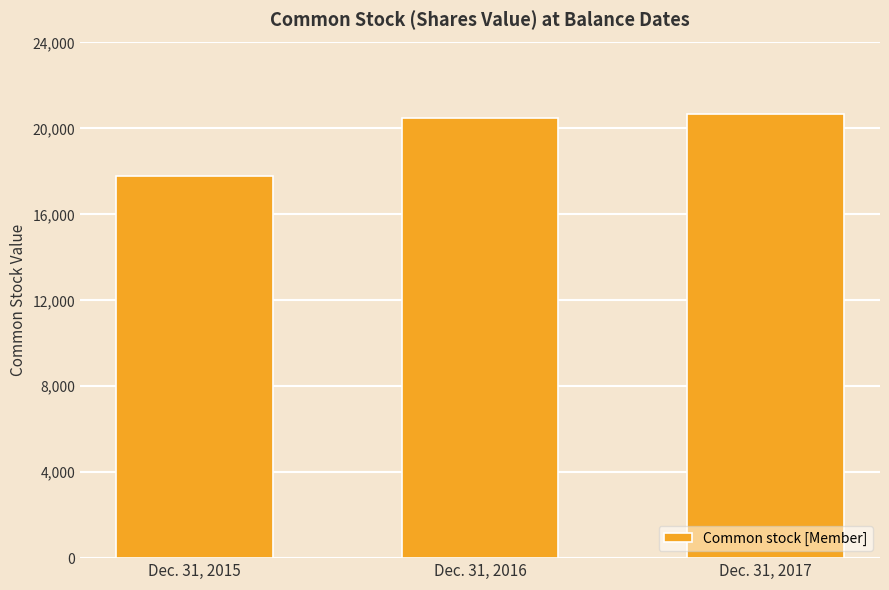

List the labels in order of value, smallest first.

Dec. 31, 2015, Dec. 31, 2016, Dec. 31, 2017